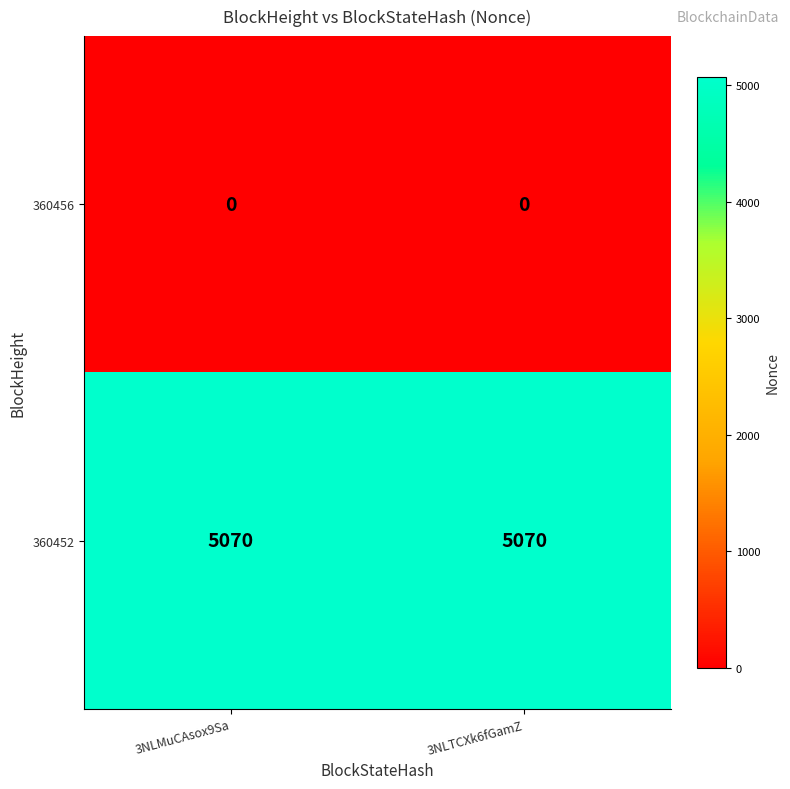

What is the maximum value shown in the chart?

5070